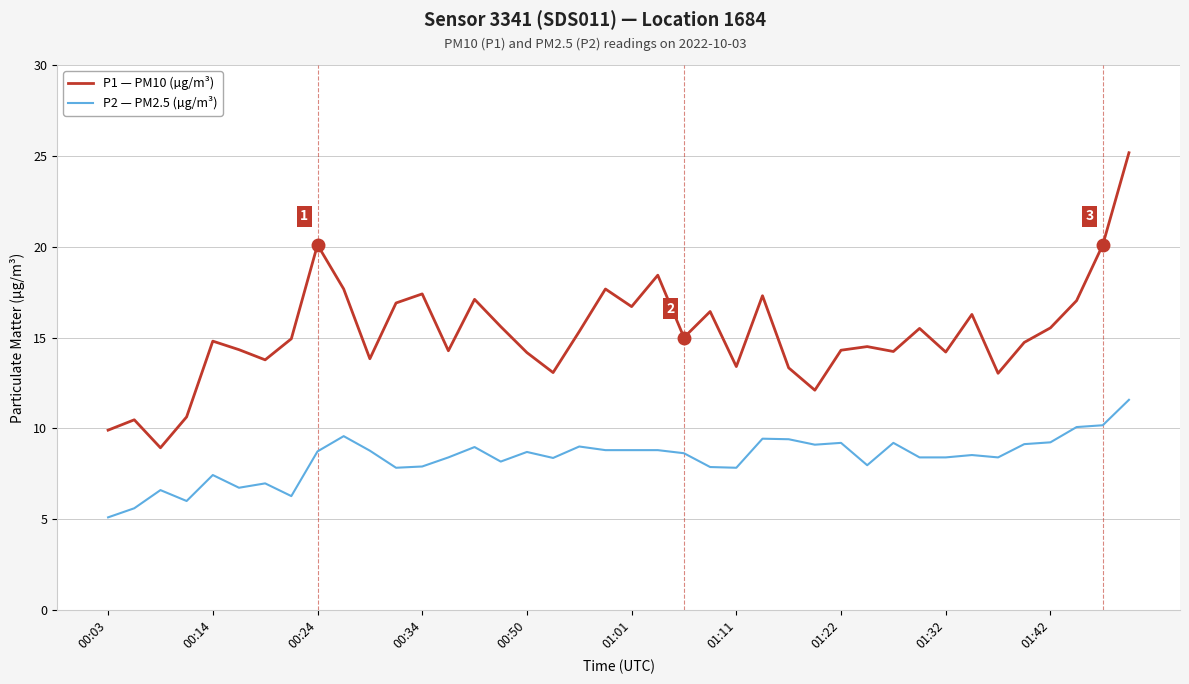

Rank the series by their maximum value, from lowest to highest.

P2 — PM2.5 (µg/m³), P1 — PM10 (µg/m³)